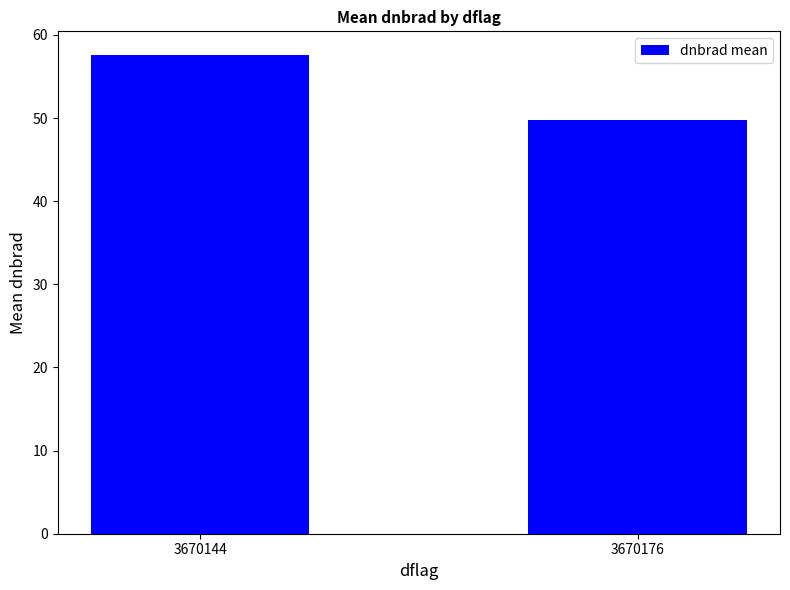

Where does the data first go above 57?

3670144